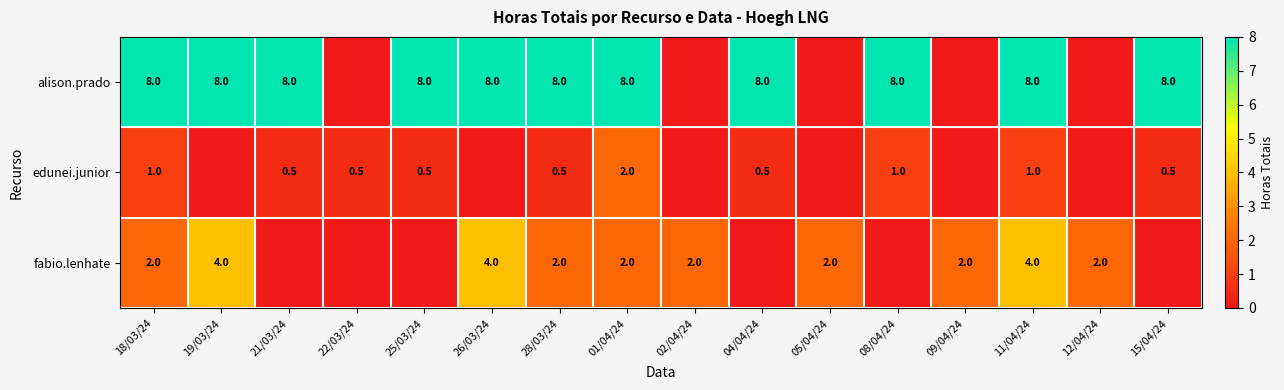

True or false: fabio.lenhate has a value of 2.0 at 28/03/24.

True